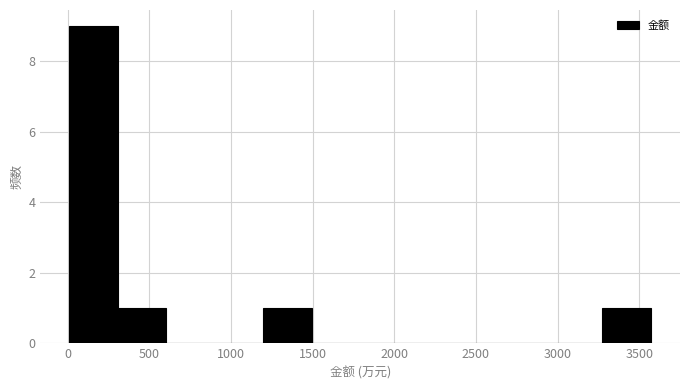

Reading left to right, list every bar in this chart as the range it spans on the x-axis followed by its height. Neither the bar edges nor the heights are printed on the chart, so give them approximately, as read against the axes.

0 to 300: 9
300 to 600: 1
600 to 900: 0
900 to 1200: 0
1200 to 1500: 1
1500 to 1800: 0
1800 to 2100: 0
2100 to 2400: 0
2400 to 2700: 0
2700 to 3000: 0
3000 to 3300: 0
3300 to 3550: 1